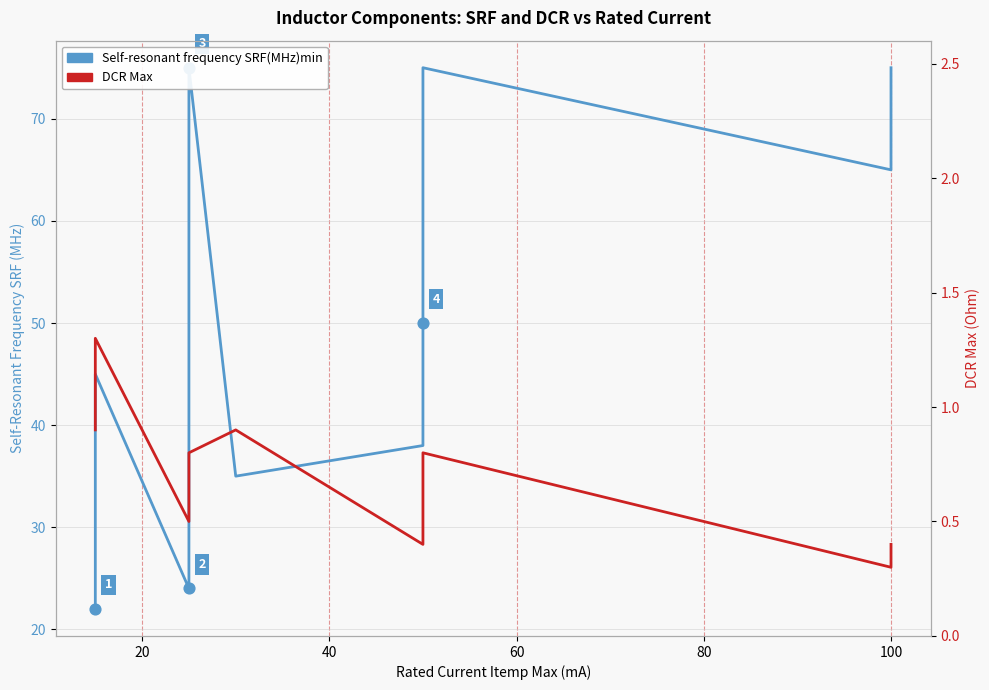

What are all the series names shown in the legend?

Self-resonant frequency SRF(MHz)min, DCR Max